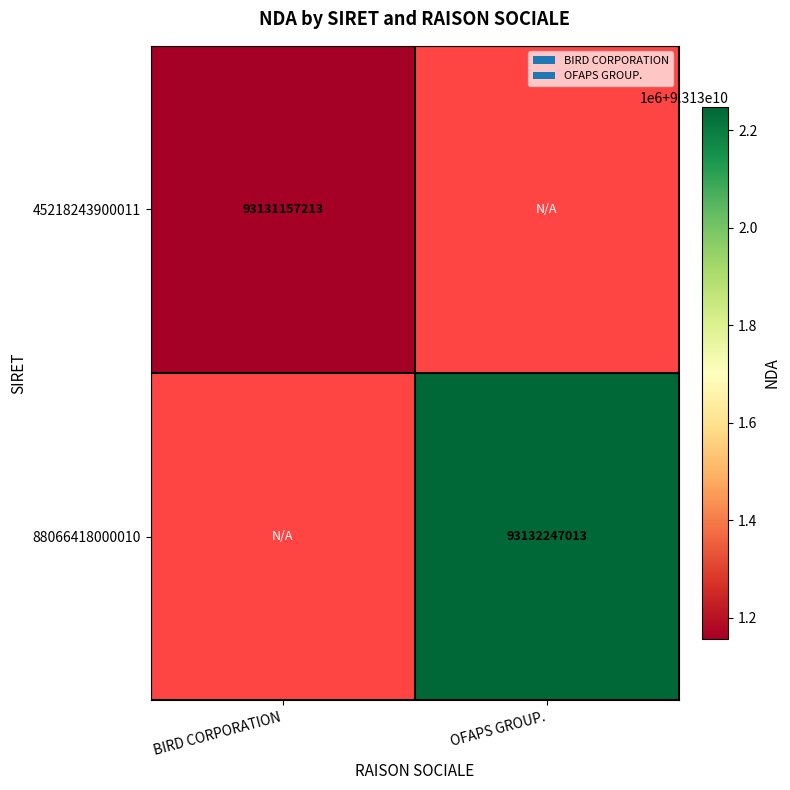

True or false: 45218243900011 has a value of 93131157213 at BIRD CORPORATION.

True